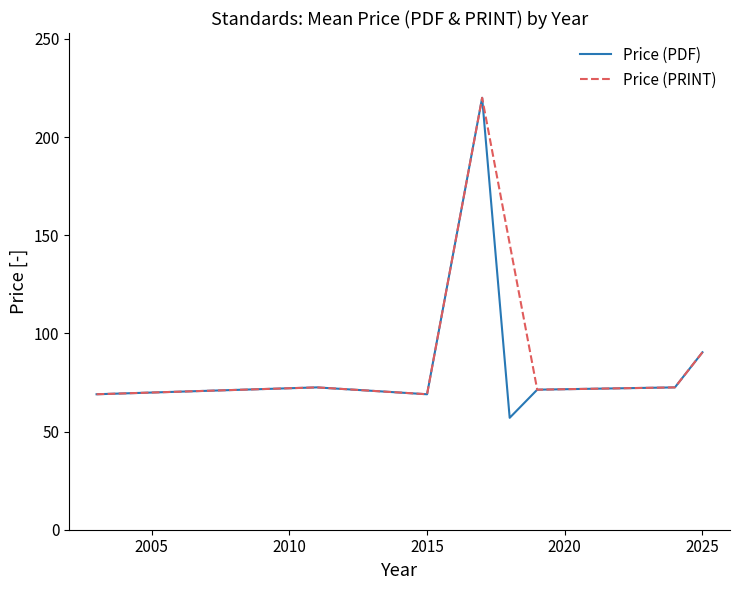

What is the average value of the Price (PDF) series?

90.2